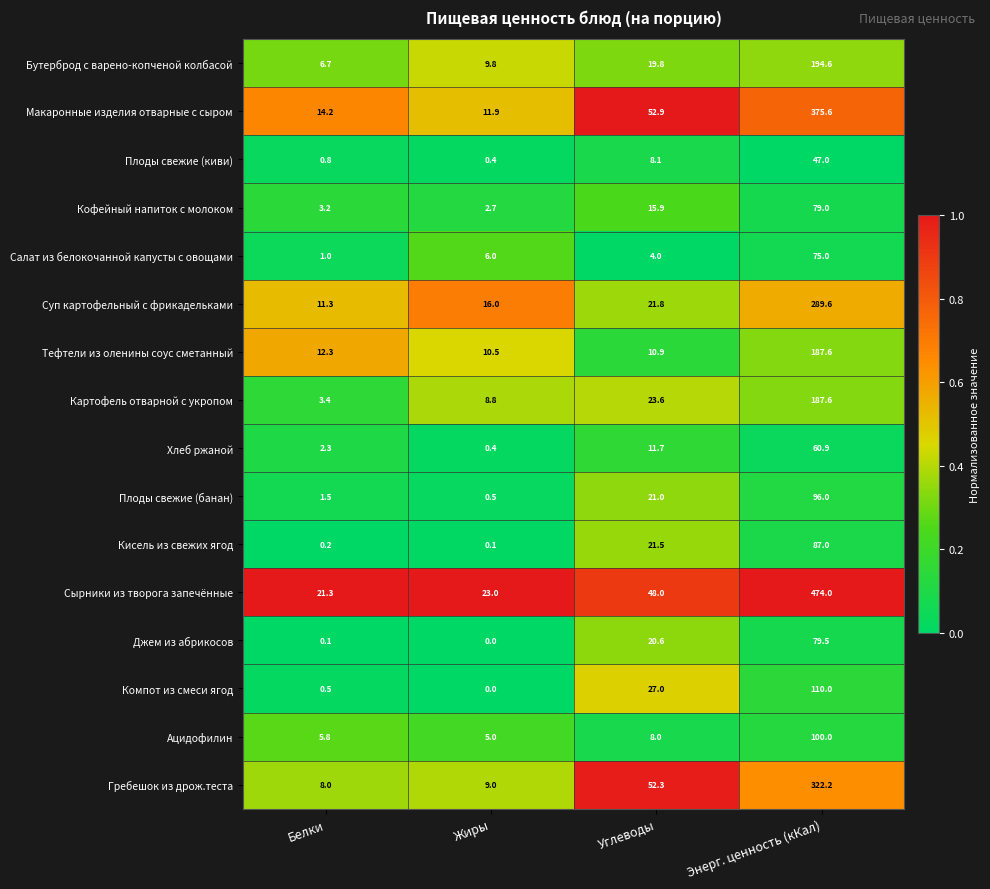

What is the total value across all series at Жиры?

104.1